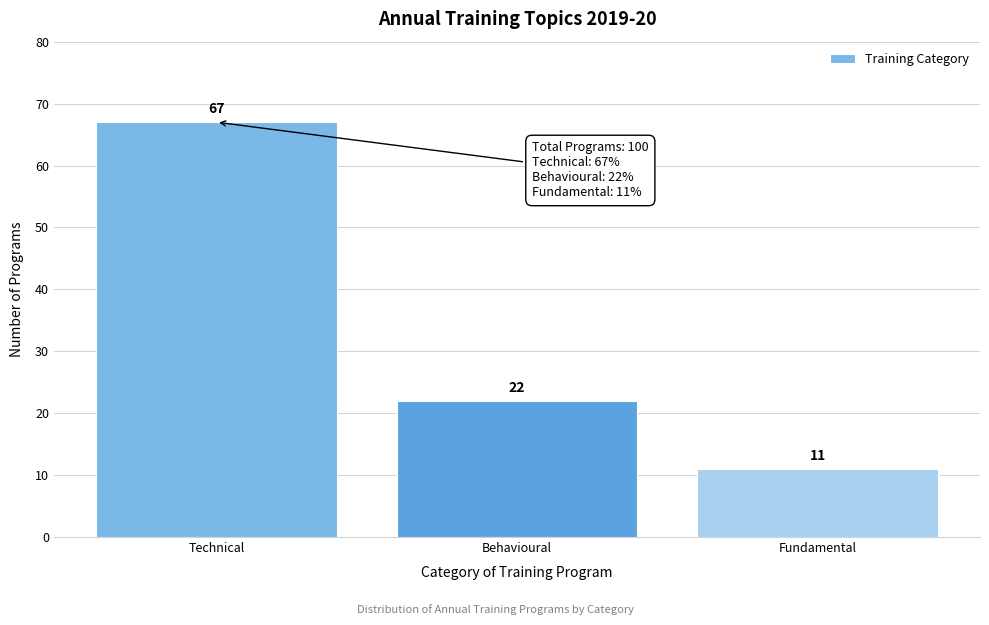

Reading right to left, transcribe all the data shown in this chart.

11	22	67